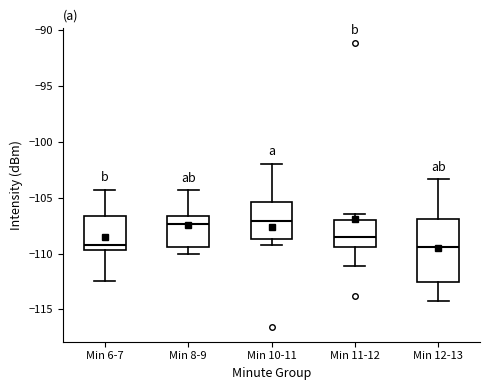

Reading left to right, read every box against the y-axis: the position of its median line, the range the box covers, and the ends of its whiskers. The values are not printed on the chart, so give them approximately, as read against the axis.

Min 6-7: median -109.0, box -109.5 to -106.5, whiskers -112.5 to -104.5
Min 8-9: median -107.5, box -109.5 to -106.5, whiskers -110.0 to -104.5
Min 10-11: median -107.0, box -108.5 to -105.5, whiskers -109.5 to -102.0
Min 11-12: median -108.5, box -109.5 to -107.0, whiskers -111.0 to -106.5
Min 12-13: median -109.5, box -112.5 to -107.0, whiskers -114.0 to -103.5